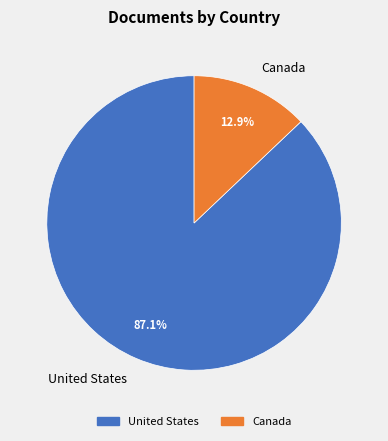

Does United States account for over 50% of the chart?

Yes